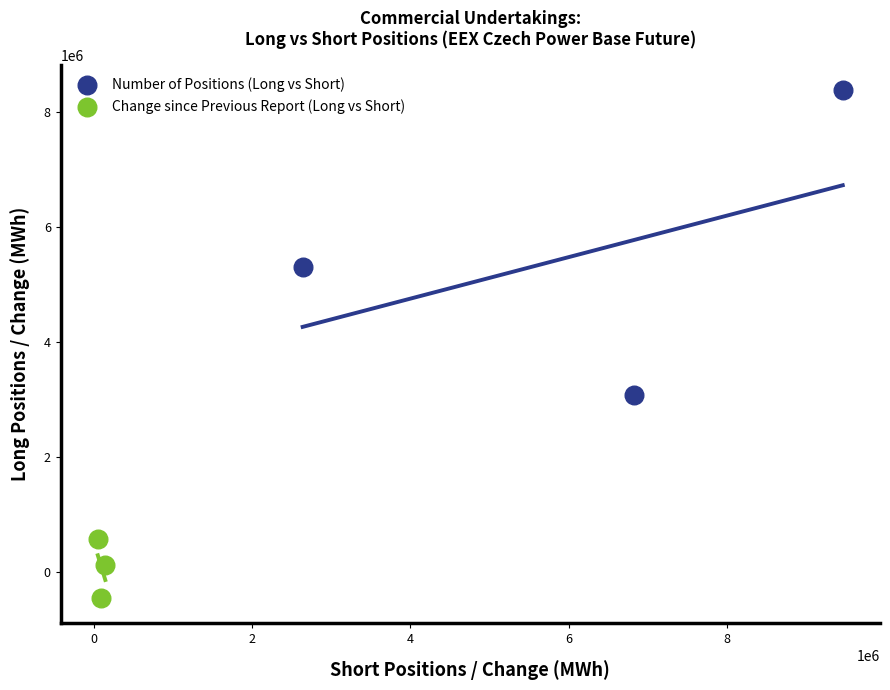

Which series has the largest Y range (max minus min)?

Number of Positions (Long vs Short)